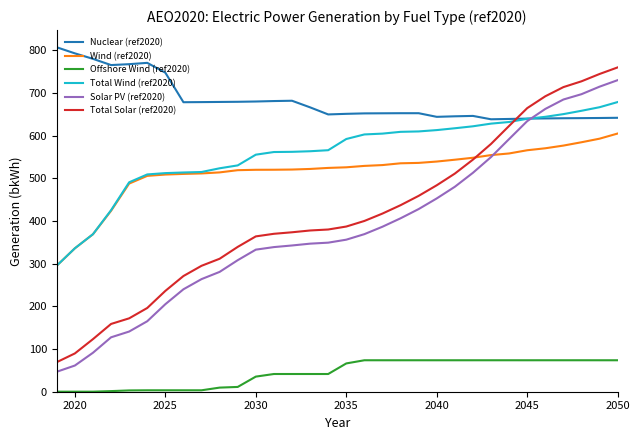

What is the maximum value shown in the chart?

807.3